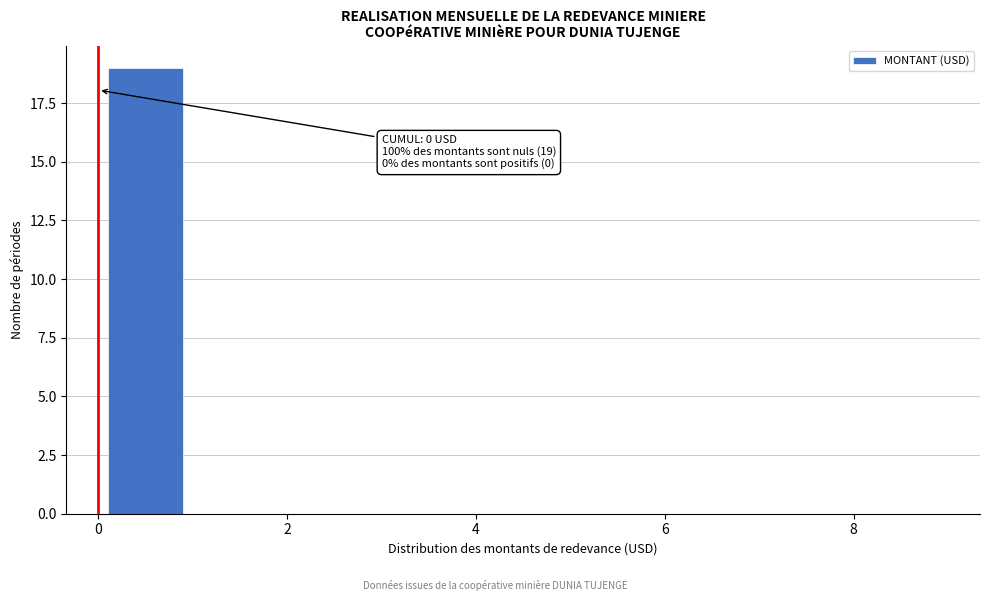

Which range on the x-axis has the tallest bar?

0 to 1